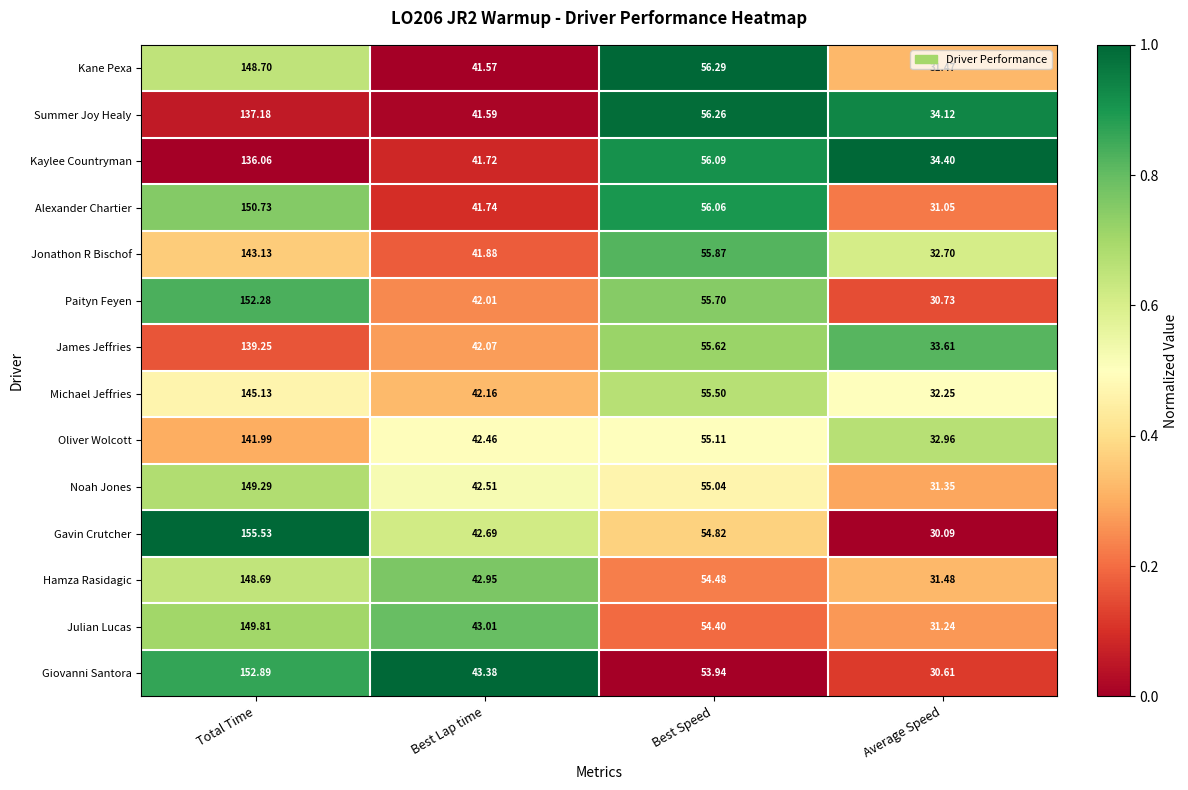

List the series in order of their peak value, lowest first.

Kaylee Countryman, Summer Joy Healy, James Jeffries, Oliver Wolcott, Jonathon R Bischof, Michael Jeffries, Hamza Rasidagic, Kane Pexa, Noah Jones, Julian Lucas, Alexander Chartier, Paityn Feyen, Giovanni Santora, Gavin Crutcher